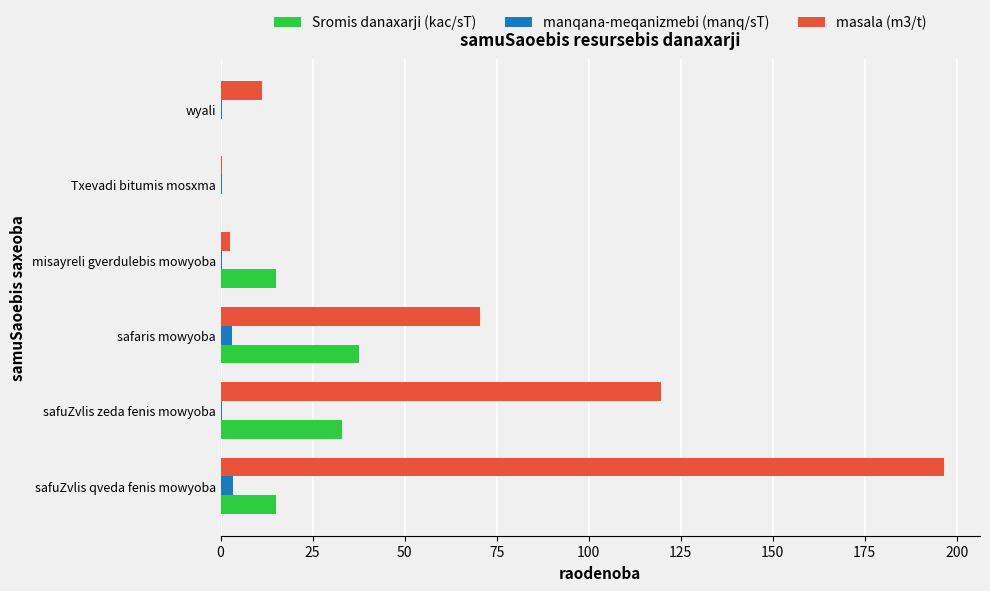

Is it true that Sromis danaxarji (kac/sT) equals 50.6 at safaris mowyoba?

False